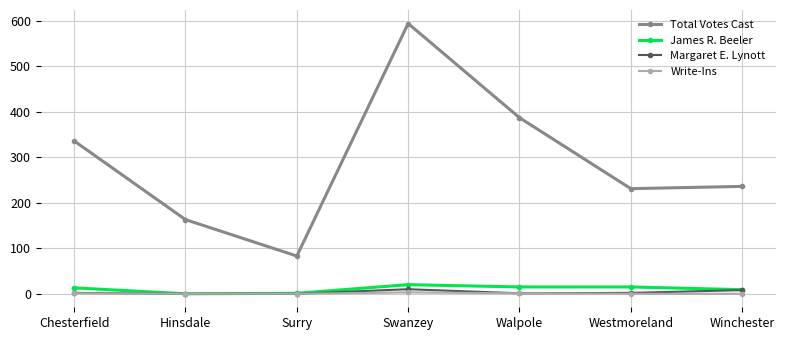

Where is the first local minimum for Total Votes Cast?

Surry